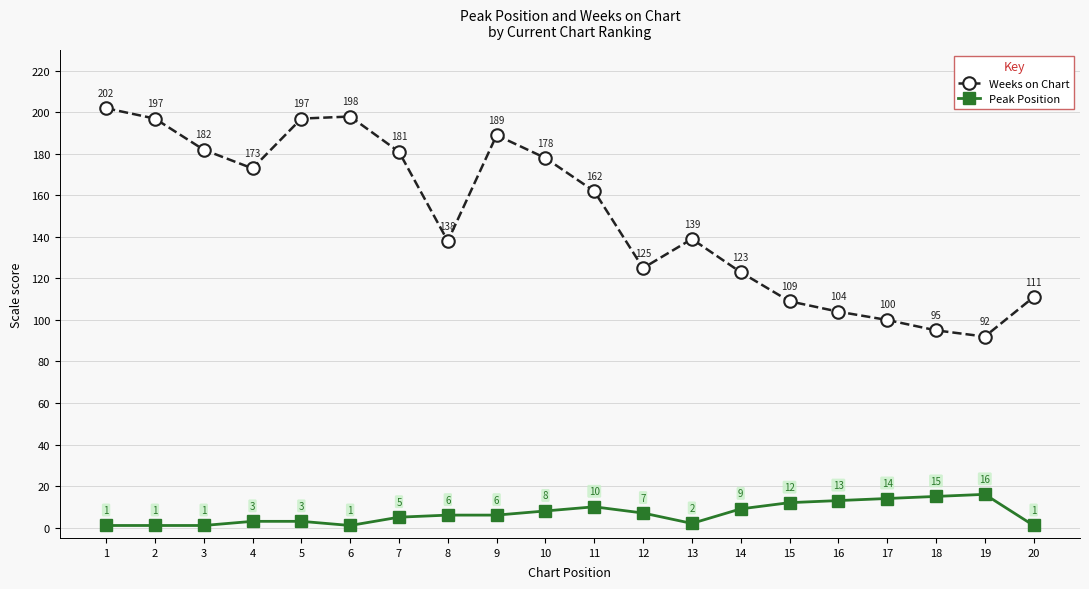

At which category does Weeks on Chart reach its first local valley?

4